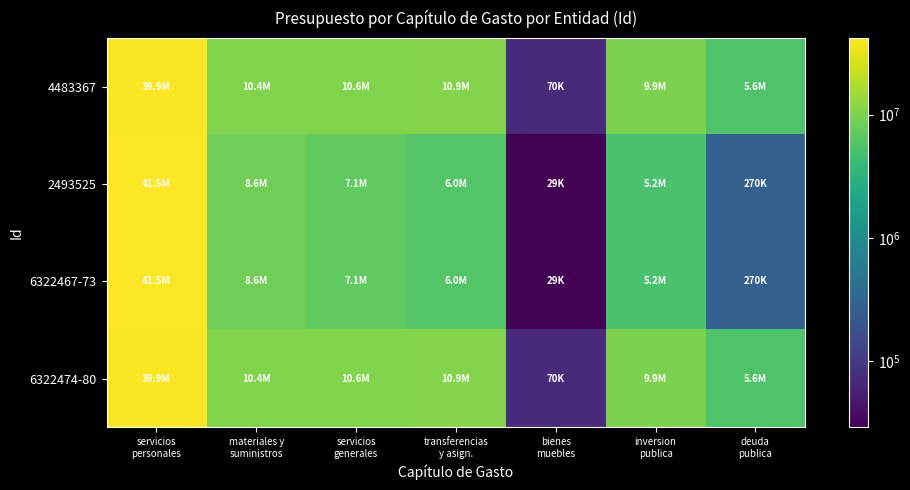

Which has a higher value, materiales y
suministros or servicios
personales?

servicios
personales